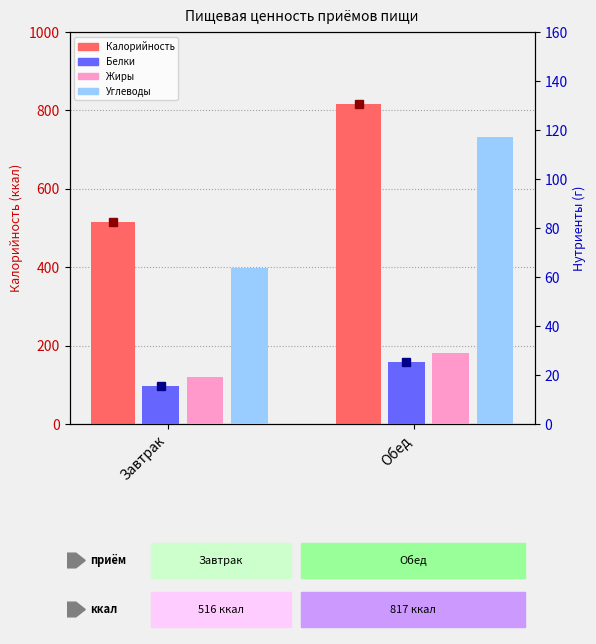

Is it true that Белки equals 25.5 at Обед?

True